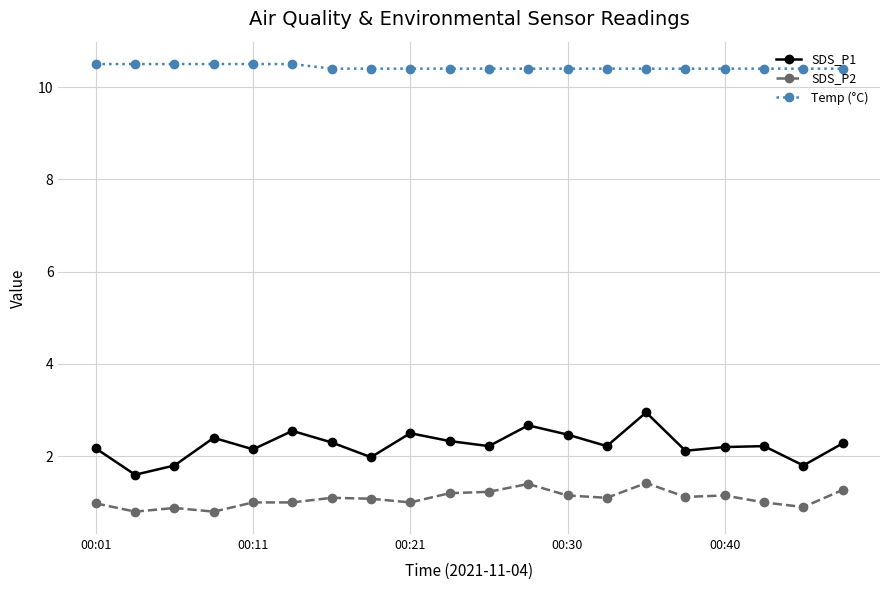

What is the value of the SDS_P2 point at the 6th from the left?

1.0